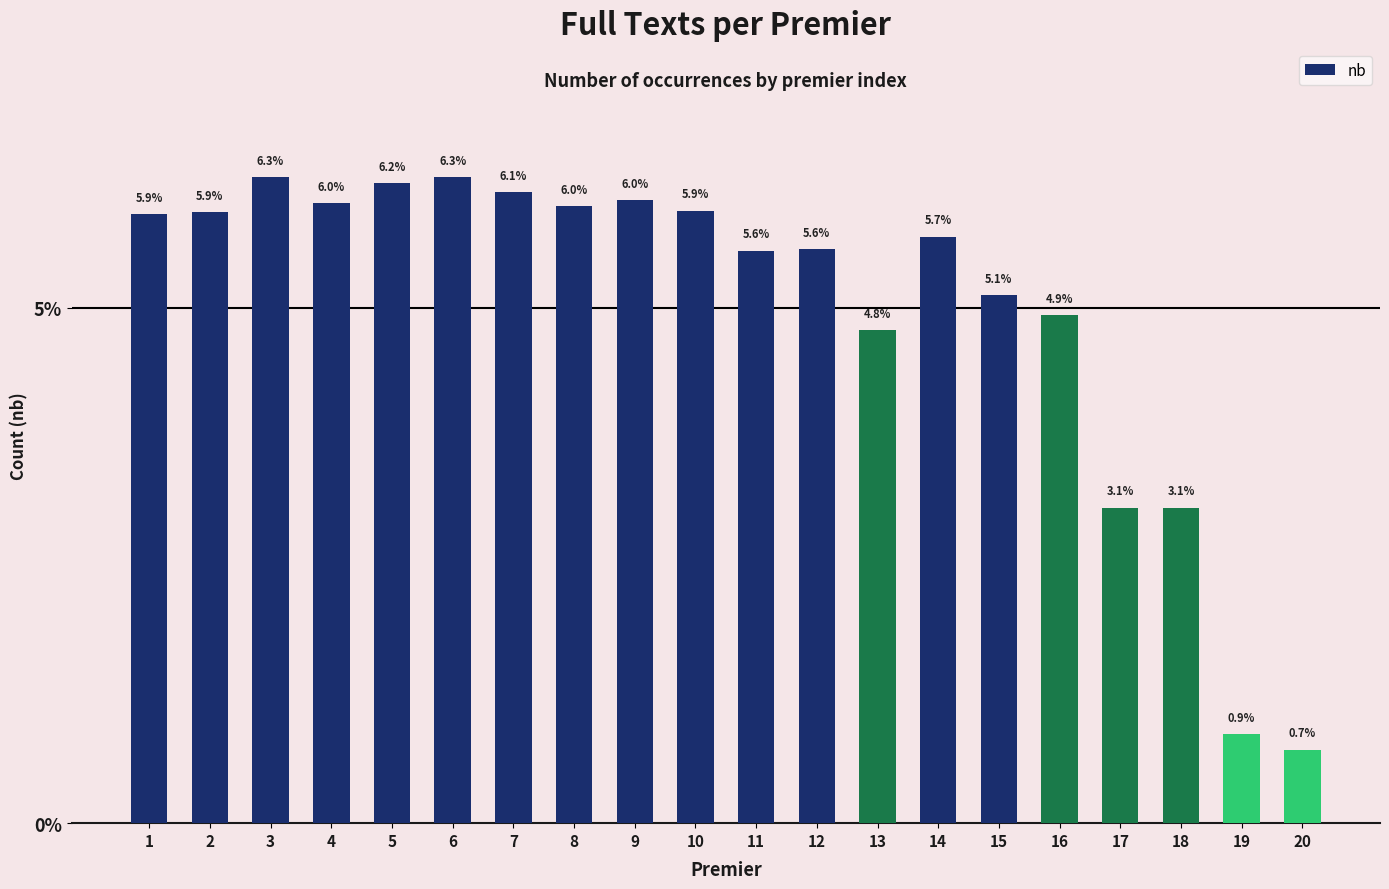

What is the greatest value displayed?

6.3